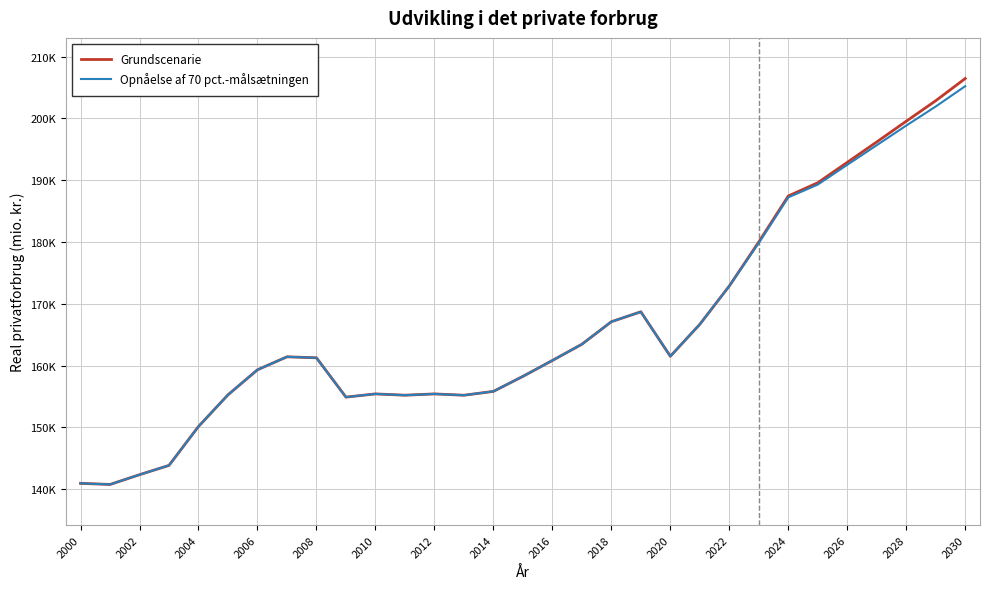

Does the chart display data point markers on the line(s)?

No